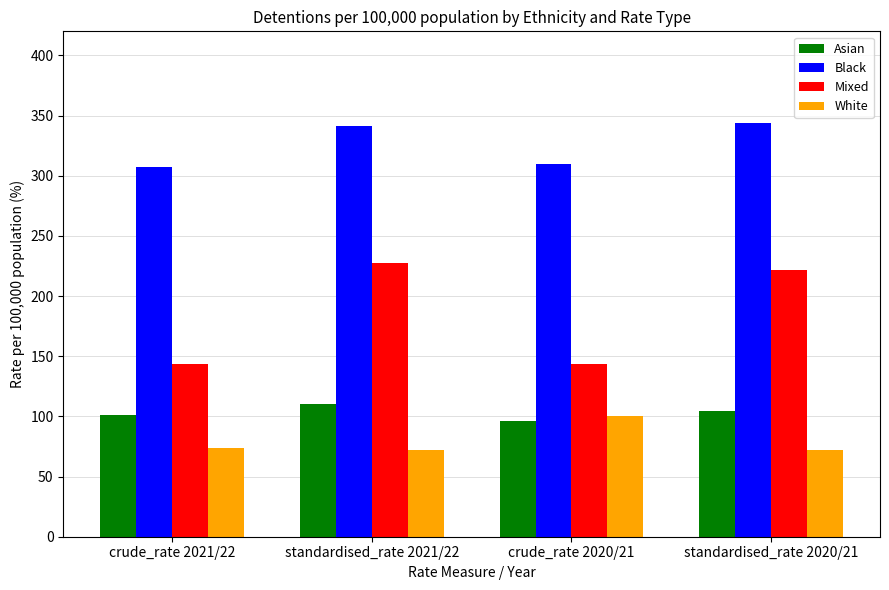

Between standardised_rate 2021/22 and crude_rate 2020/21, which series saw the biggest shift?

Mixed